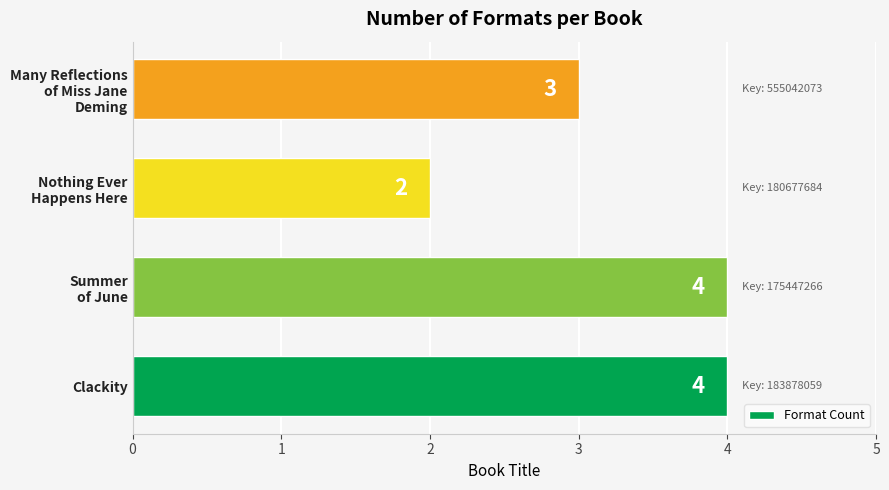

True or false: the data shows 2 at Clackity.

False